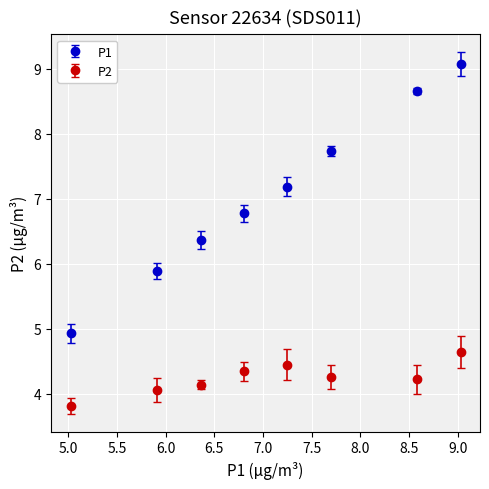

Which series has the largest range (max minus min)?

P1